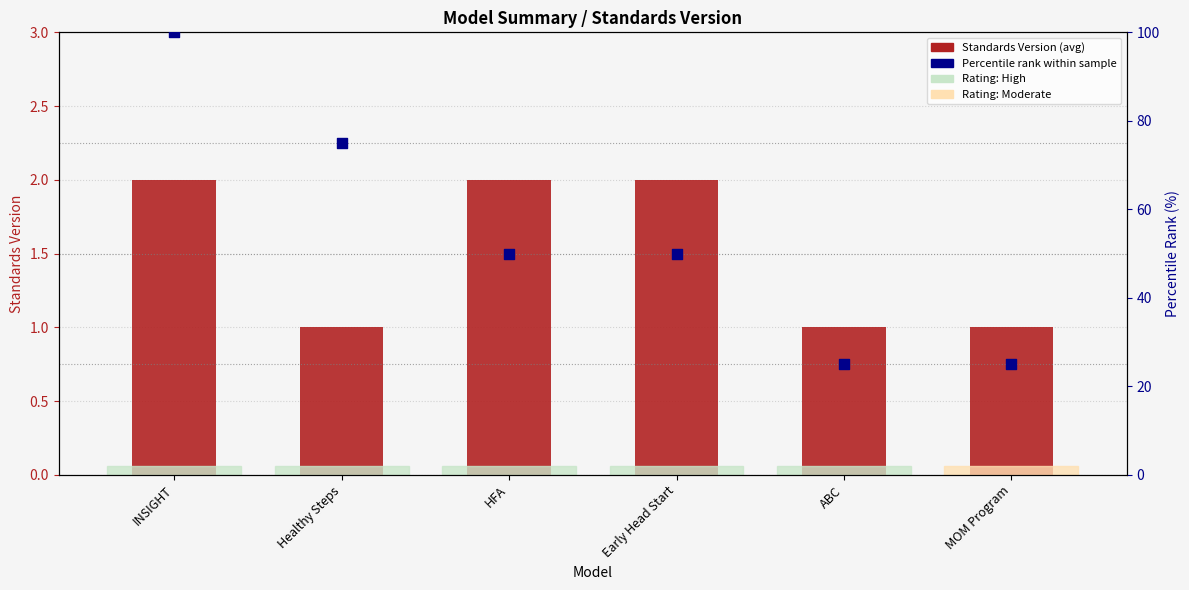

Which series has the largest total across all categories?

Percentile rank within sample